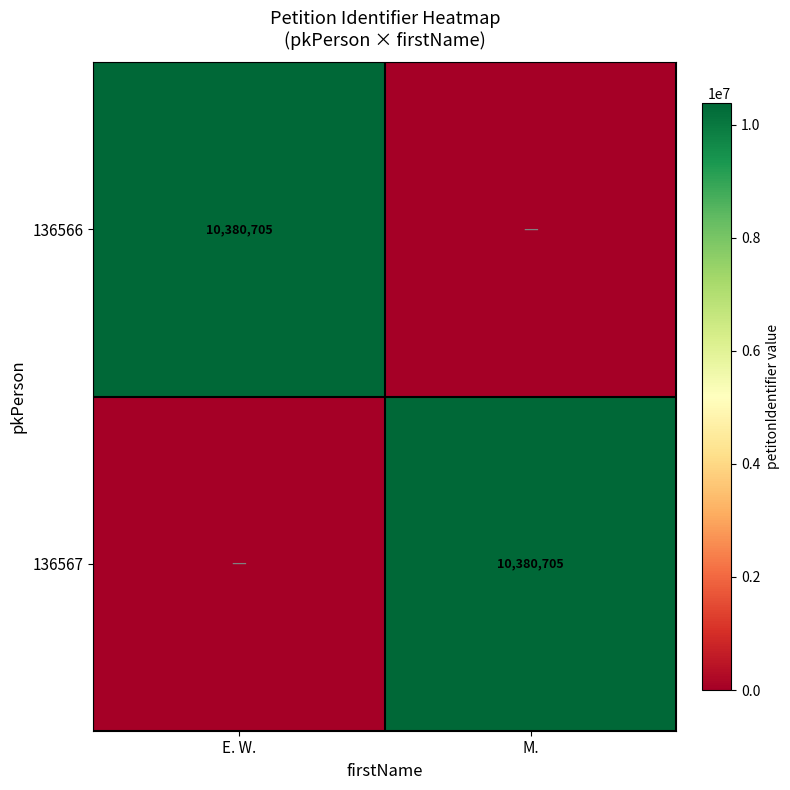

What is the maximum value shown in the chart?

10380705